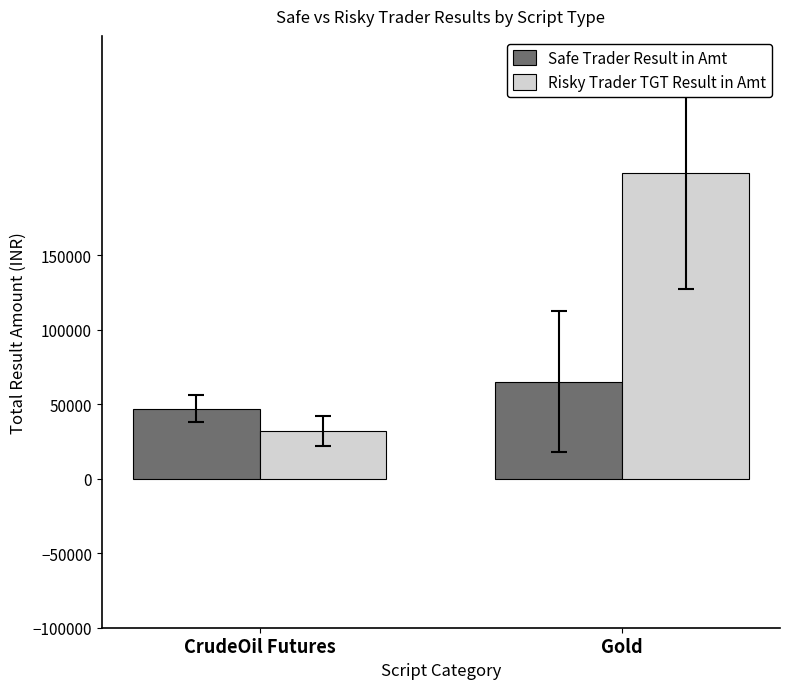

What is the difference between the Safe Trader Result in Amt values at Gold and CrudeOil Futures?

18000